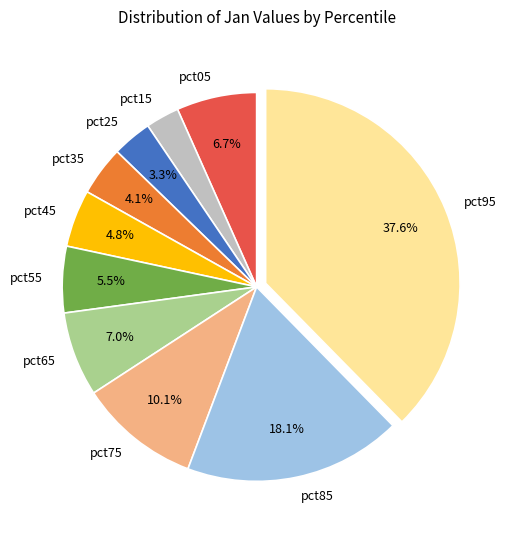

To the nearest percent, what is the difference between the largest and smallest slice percentages?

35%